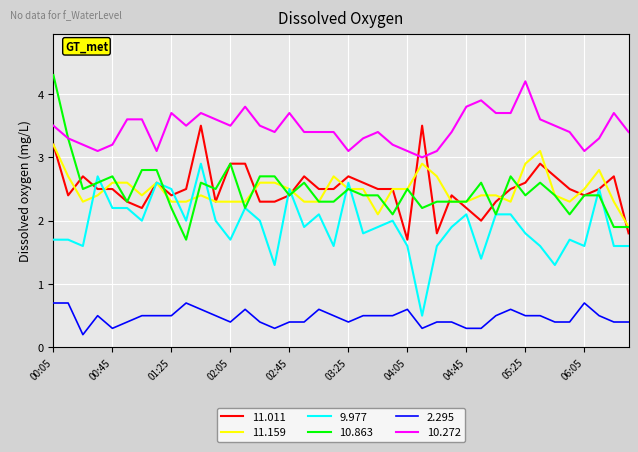

True or false: 10.272 and 11.159 cross at least once.

False